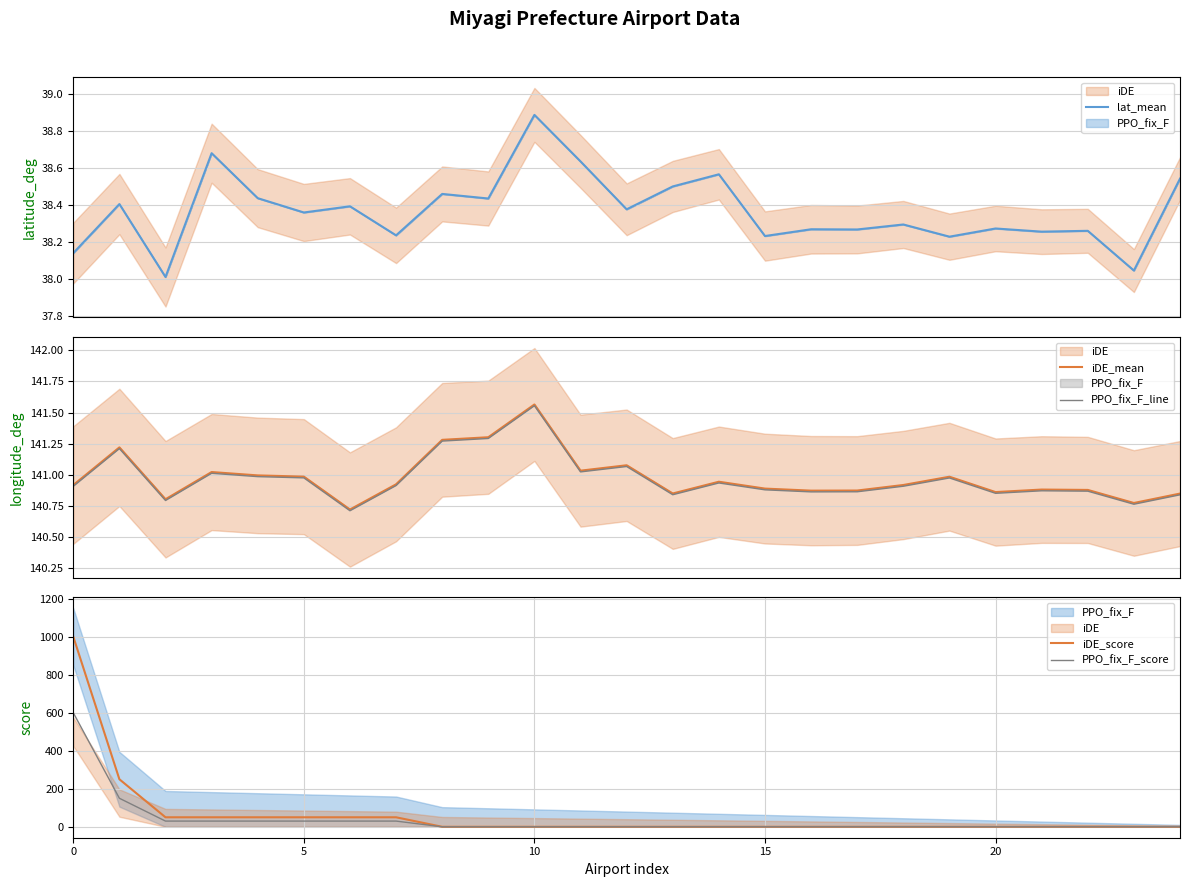

What is the average value of the PPO_fix_F_line series?

141.0